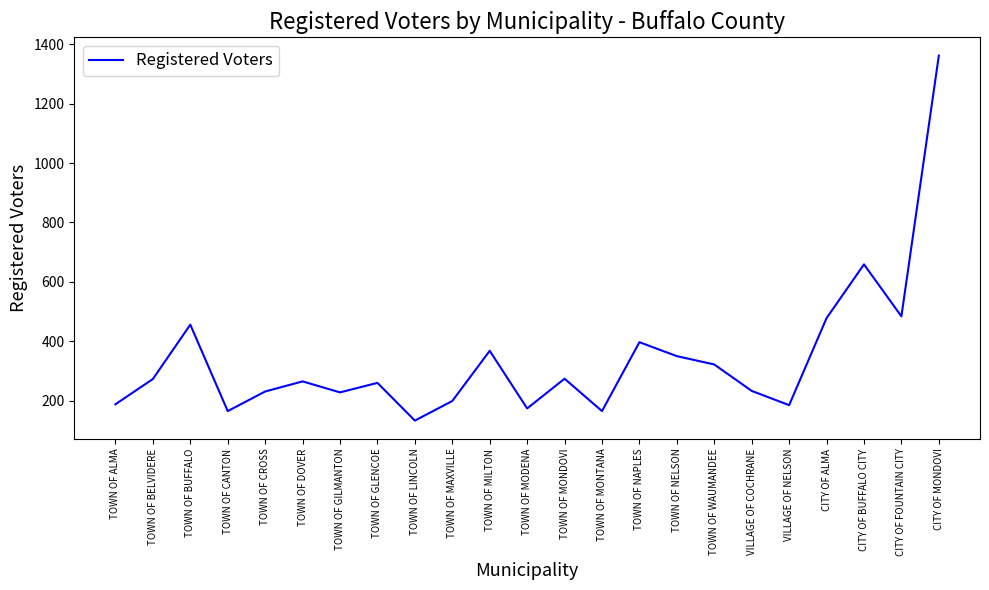

What is the average value?

341